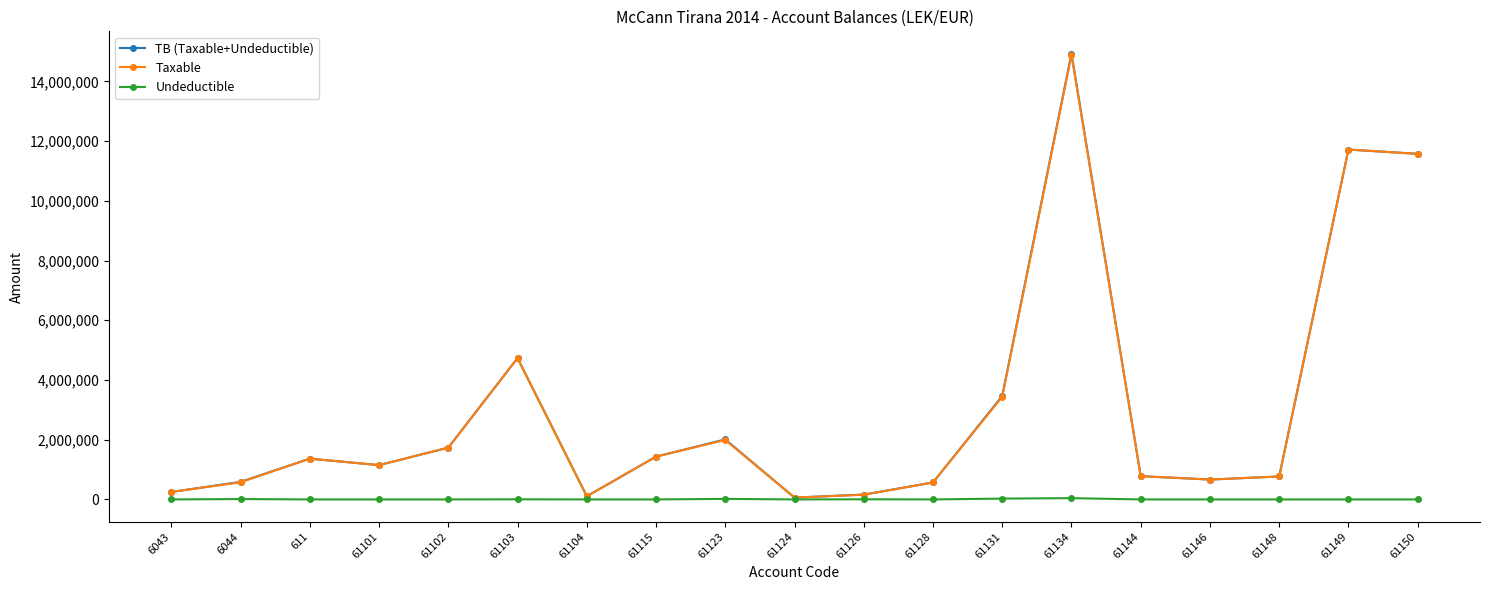

What is the maximum value for Taxable?

14887859.8